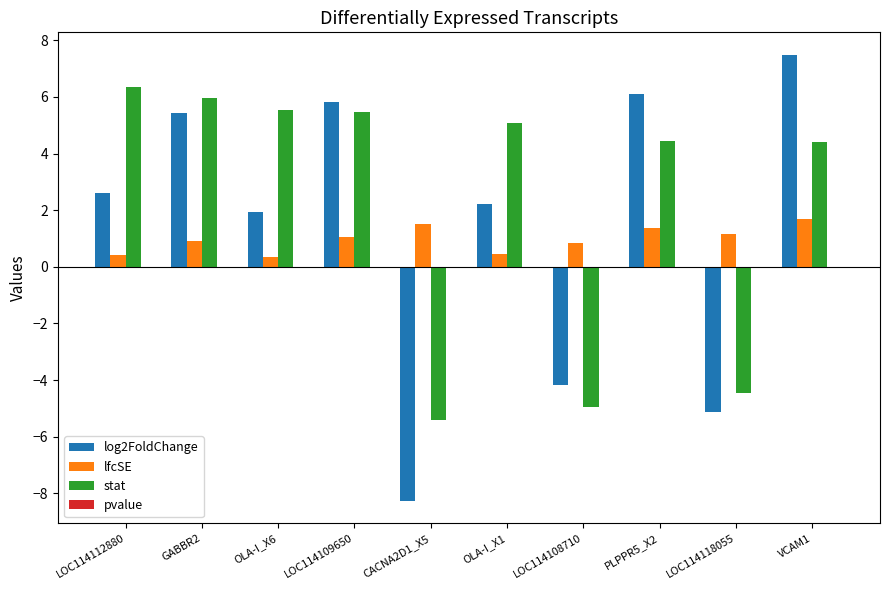

What is the total value across all series at OLA-I_X6?

7.8